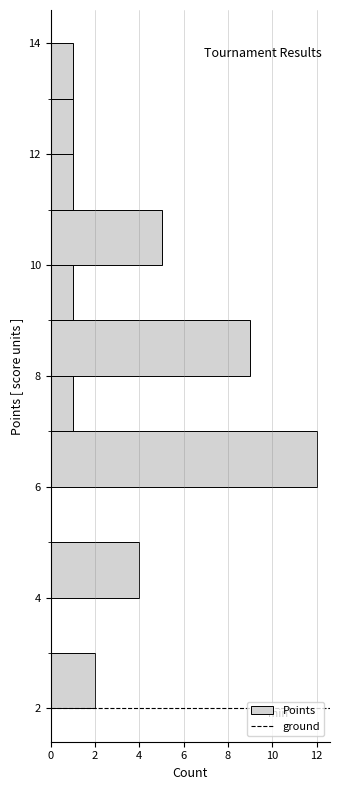

What is the length of the bar covering 2 to 3 on the y-axis? The values are not printed on the chart, so give them approximately, as read against the axis.

2